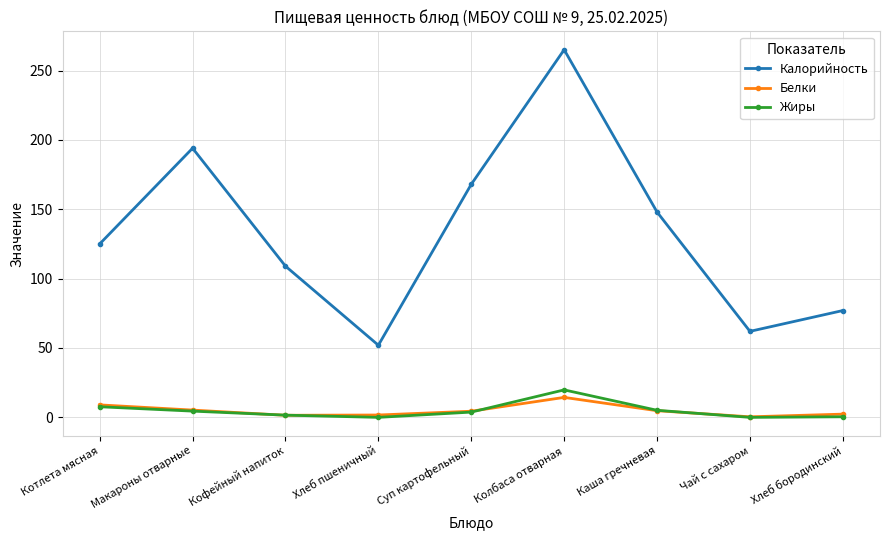

How many lines are shown in the chart?

3